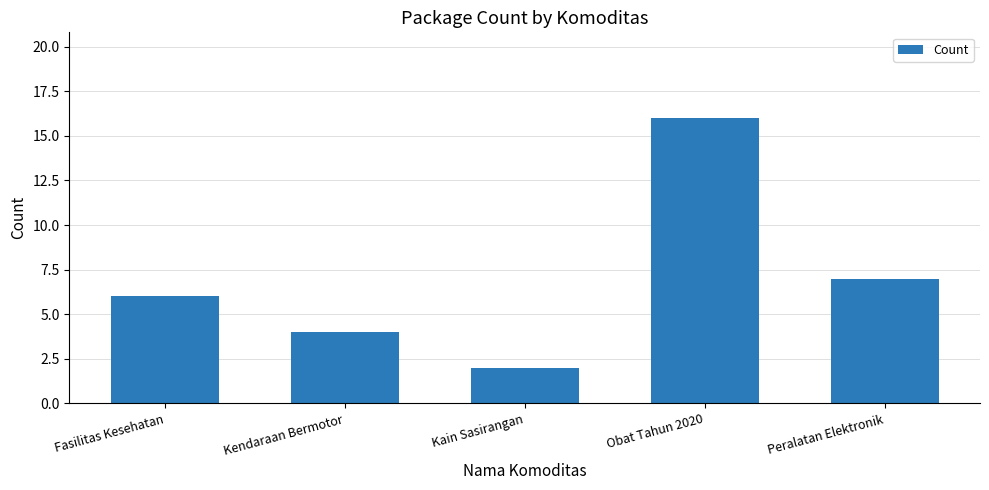

What is the approximate value at Peralatan Elektronik, to the nearest 10?

10